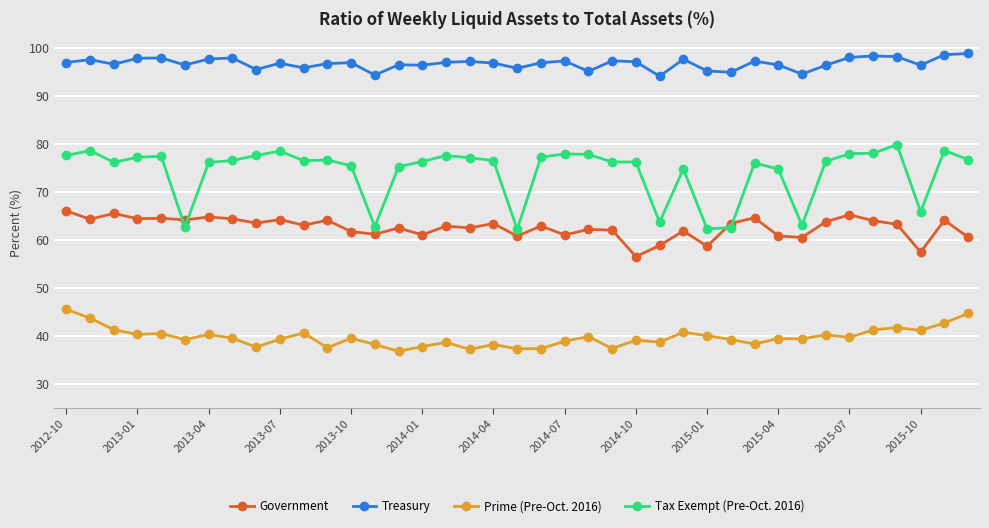

What is the value of the Tax Exempt (Pre-Oct. 2016) point at the 5th from the left?

77.4